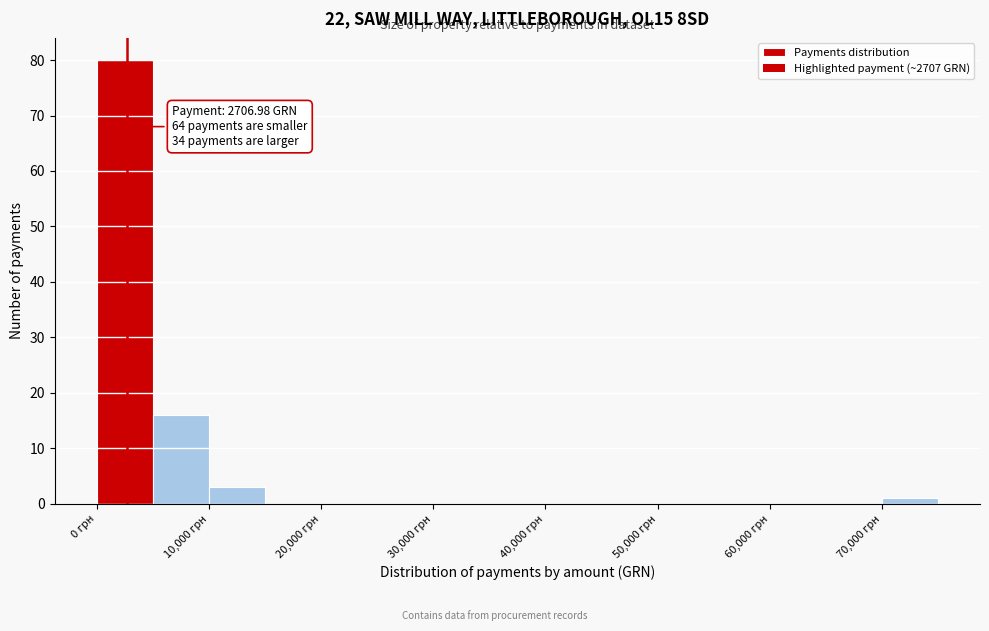

Over which range of the x-axis is the bar tallest?

0 to 5000